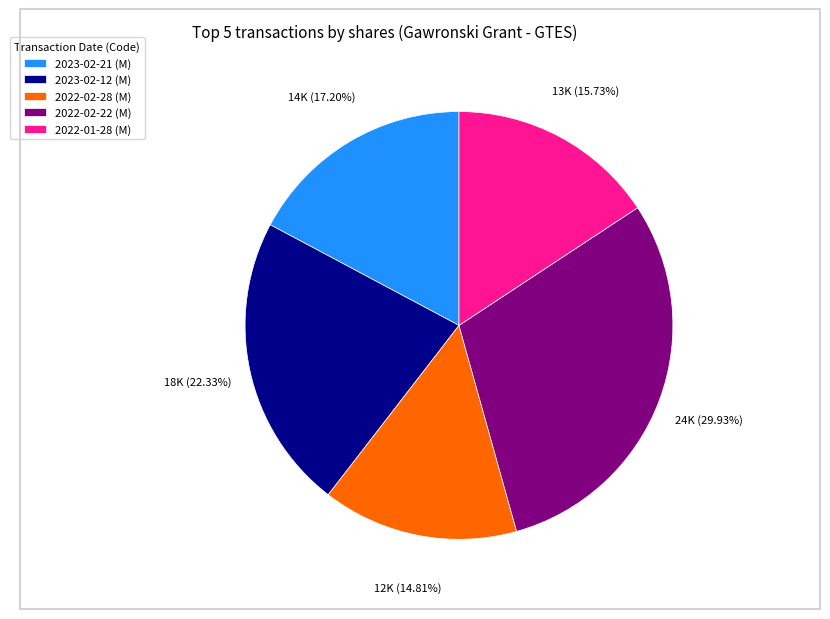

Which category has the smallest portion of the pie?

2022-02-28 (M)